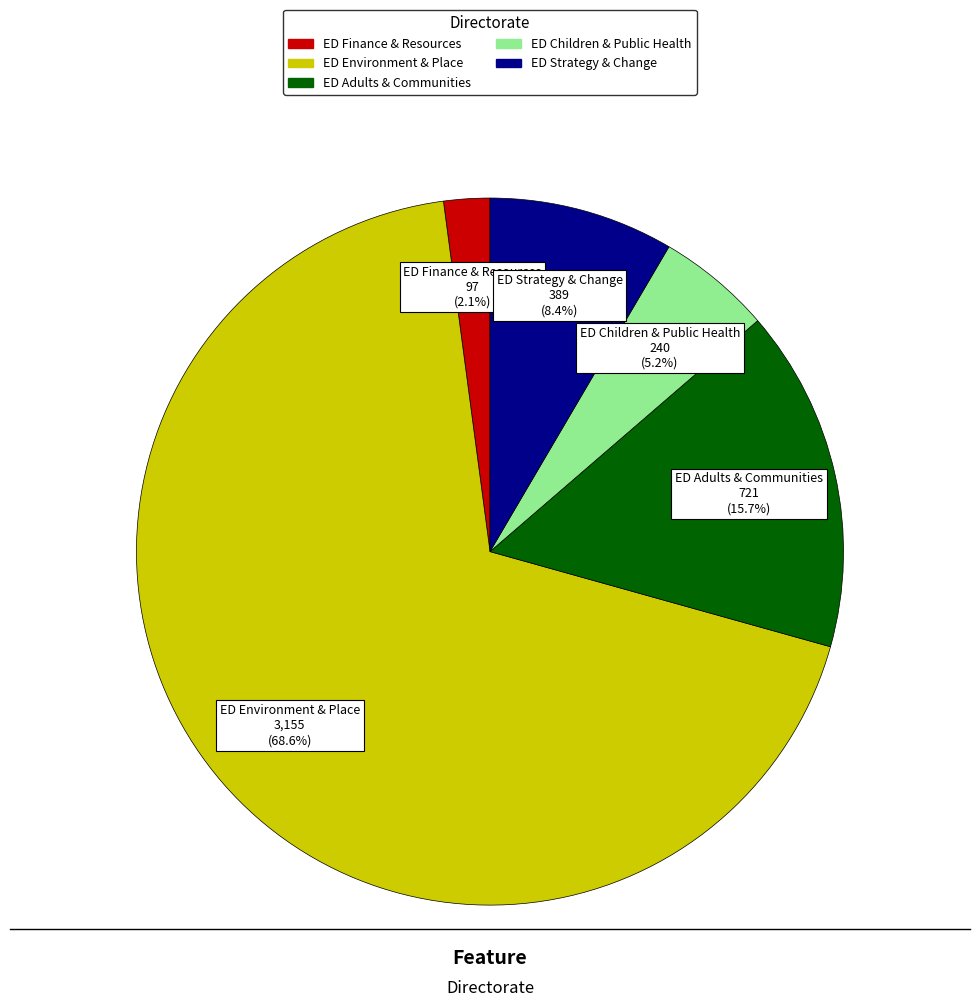

Do ED Environment & Place and ED Children & Public Health together represent more than half of the pie?

Yes